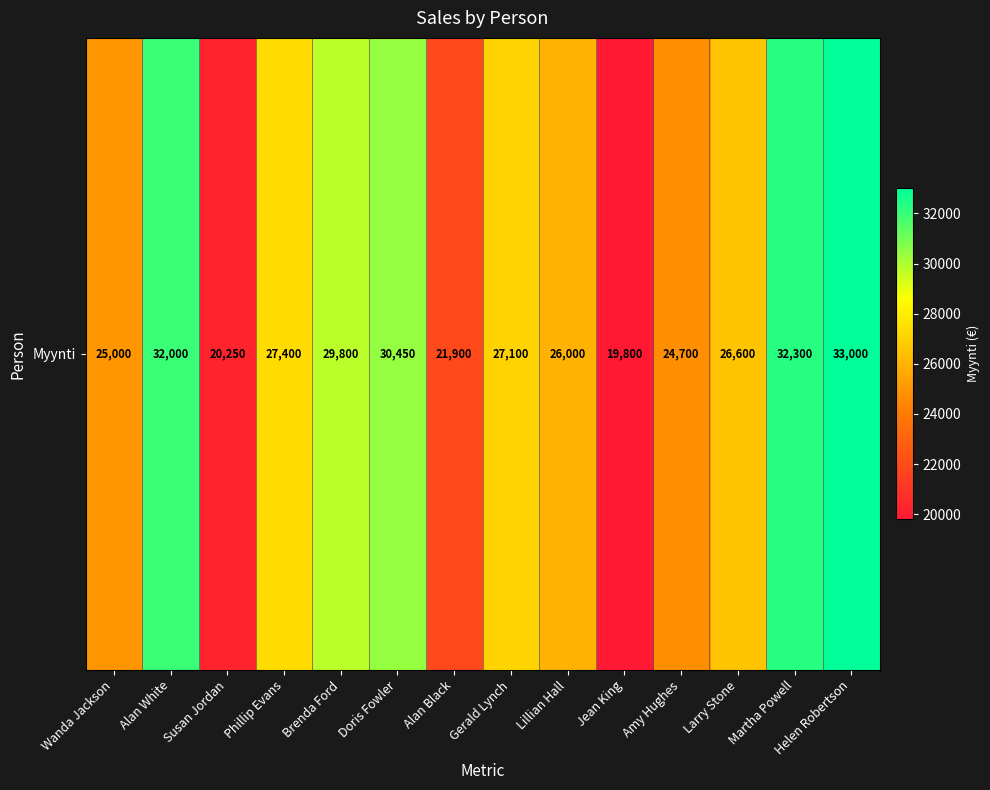

Where does the data first go above 27100?

Alan White